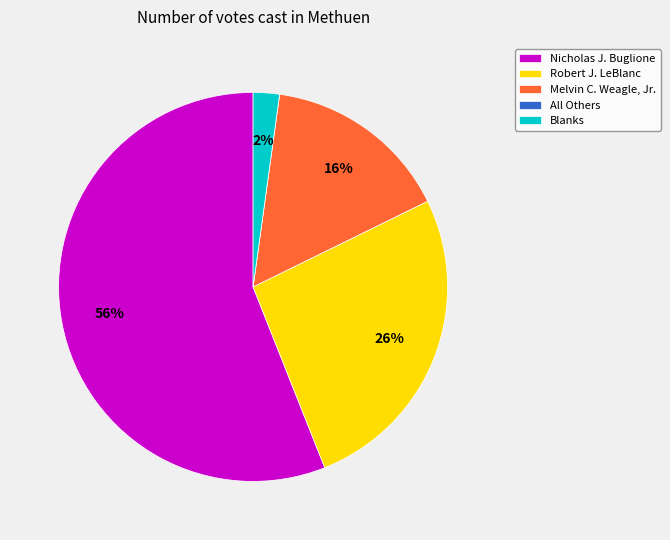

What percentage is the Robert J. LeBlanc slice, to the nearest percent?

26%